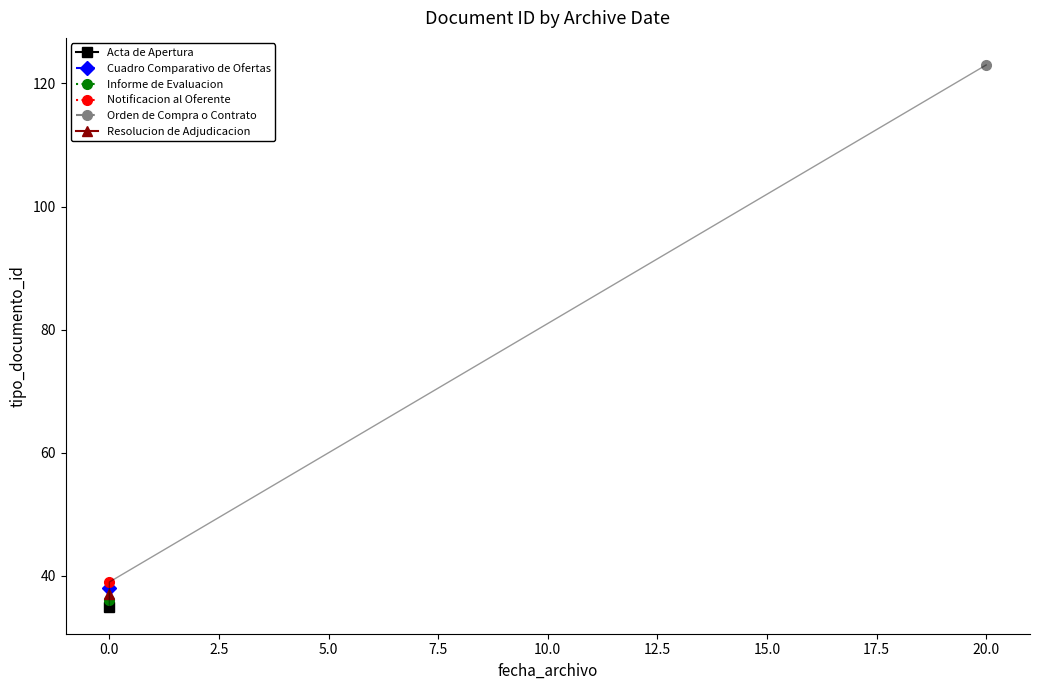

What is the average value?

51